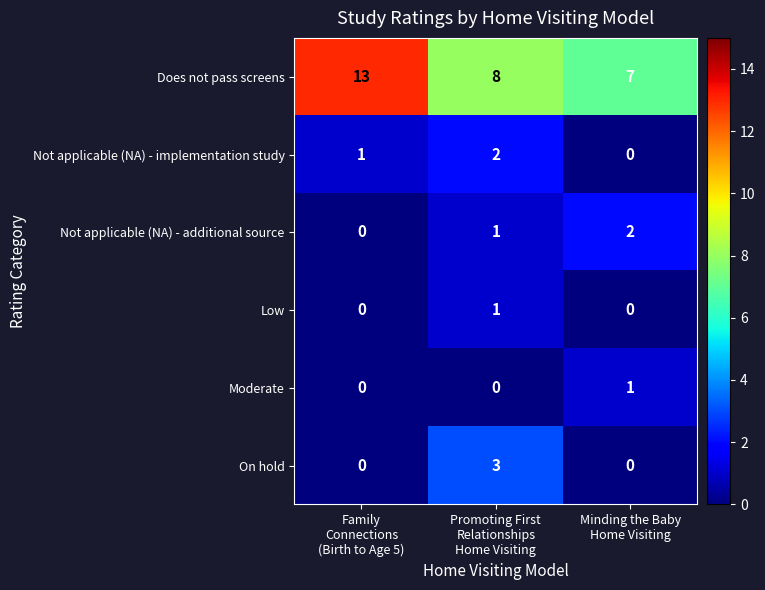

Which series has the largest range (max minus min)?

Does not pass screens